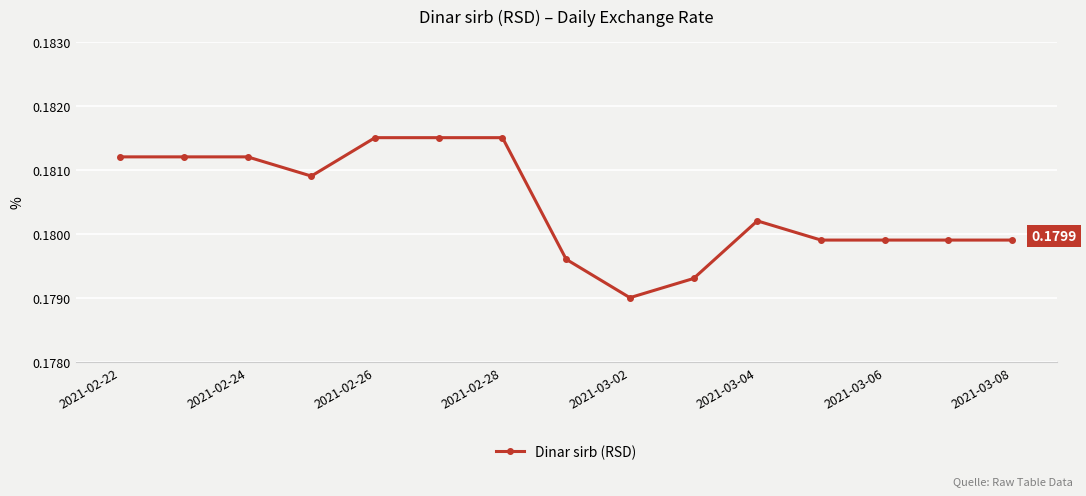

What is the sum of all values?

2.7